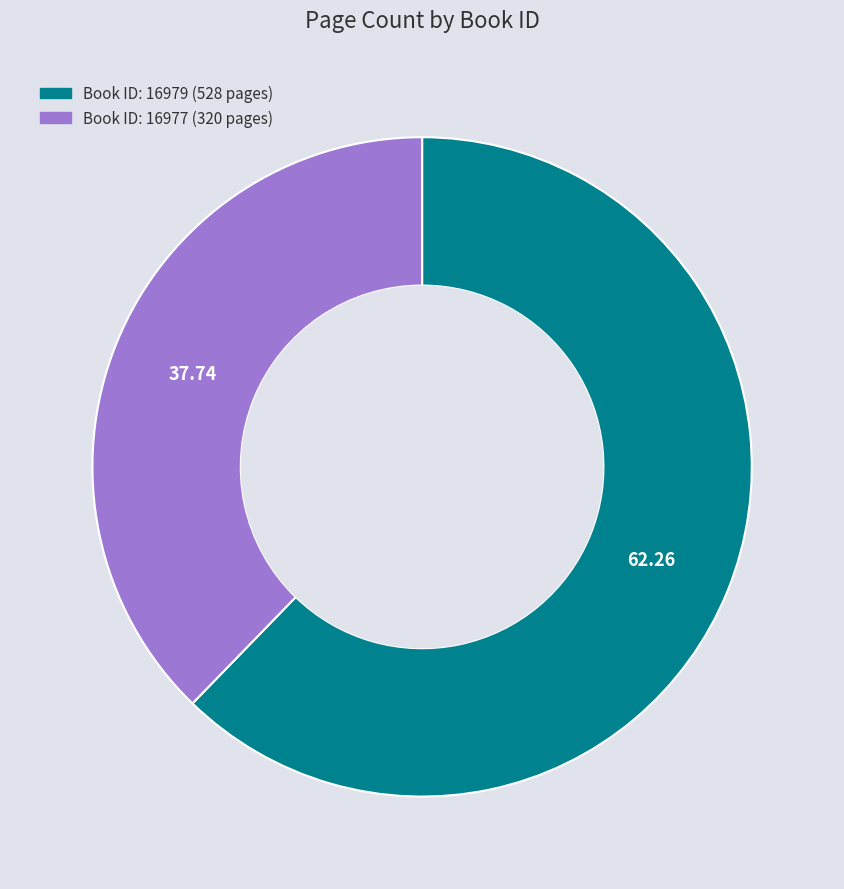

Does any single category account for the majority?

Yes